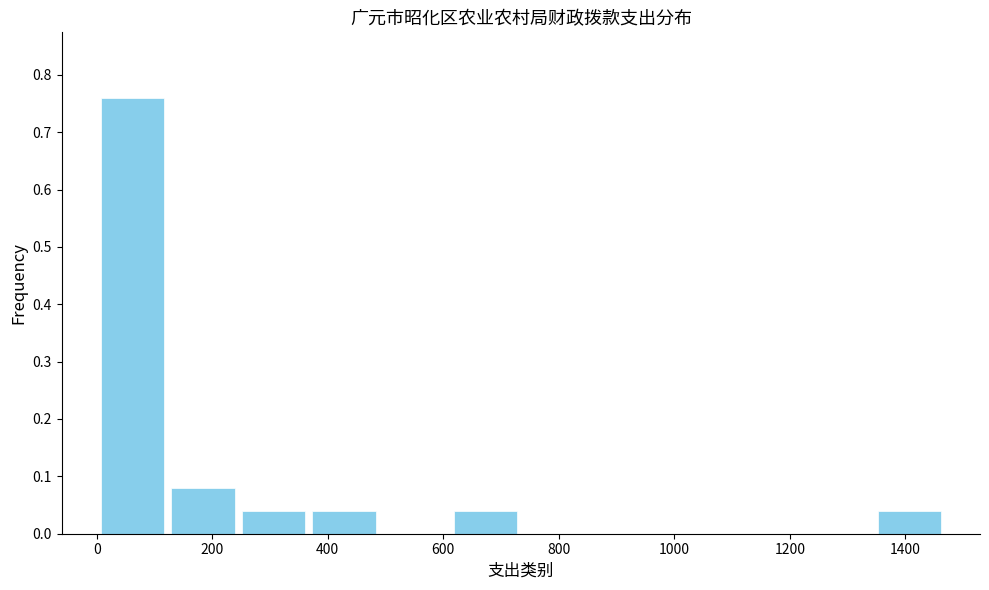

Reading left to right, list every bar in this chart as the range it spans on the x-axis followed by its height. Neither the bar edges nor the heights are printed on the chart, so give them approximately, as read against the axes.

0 to 120: 0.76
120 to 240: 0.08
240 to 360: 0.04
360 to 480: 0.04
480 to 620: 0
620 to 740: 0.04
740 to 860: 0
860 to 980: 0
980 to 1100: 0
1100 to 1220: 0
1220 to 1340: 0
1340 to 1460: 0.04